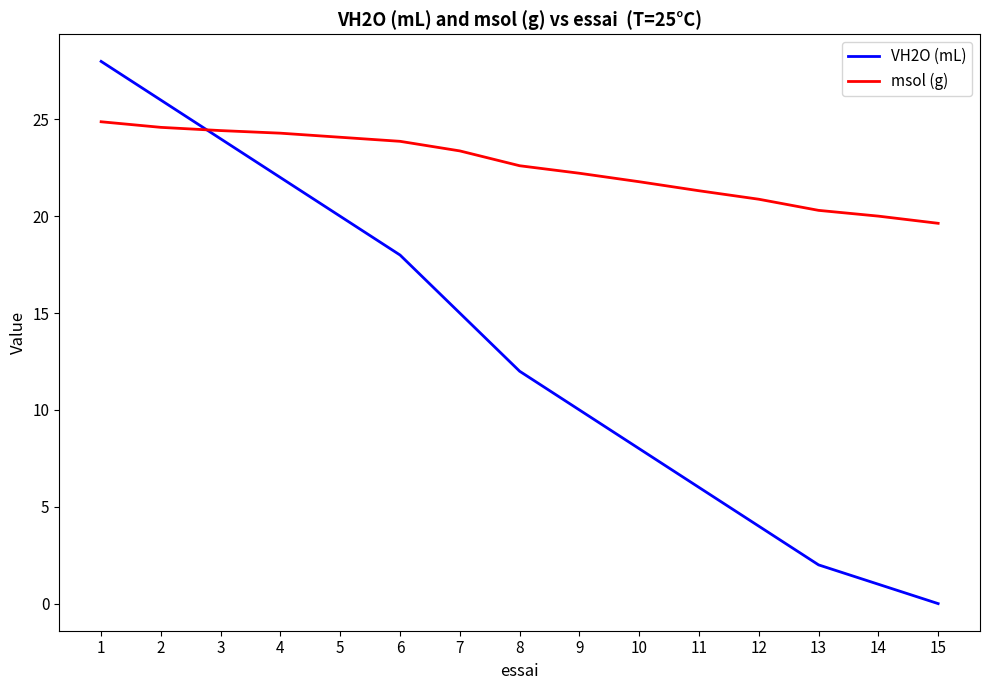

What is the total value across all series at 7?

38.4